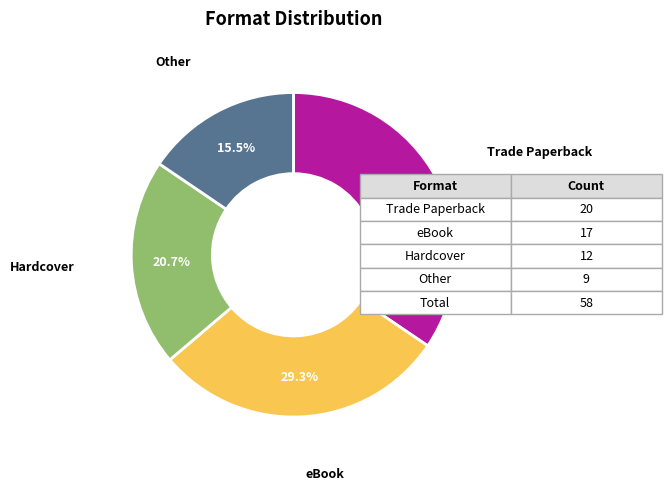

Rank the categories by value from highest to lowest.

Trade Paperback, eBook, Hardcover, Other